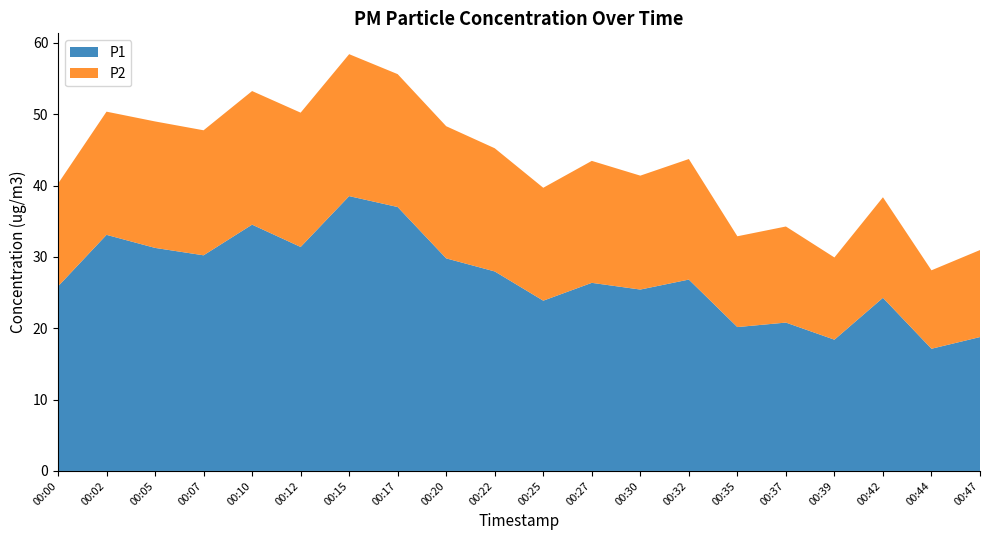

Reading left to right, list all the values displayed in this chart.

P1: 25.9	33.1	31.3	30.2	34.5	31.4	38.5	37.0	29.8	28.0	23.9	26.4	25.4	26.8	20.2	20.8	18.4	24.3	17.1	18.8
P2: 14.4	17.3	17.7	17.5	18.7	18.8	19.9	18.6	18.5	17.3	15.8	17.1	16.0	16.9	12.7	13.5	11.5	14.1	11.0	12.2